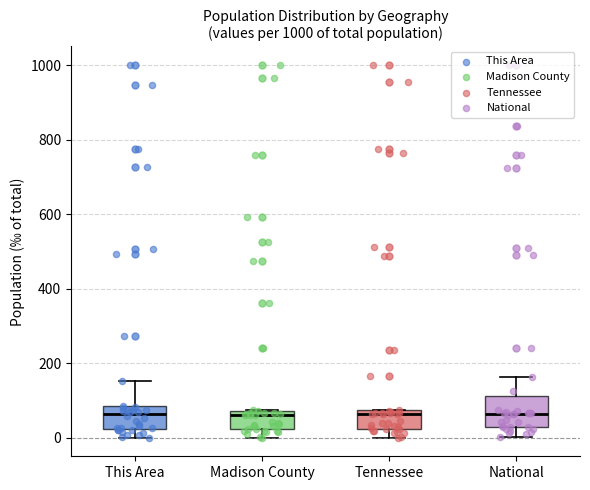

Reading left to right, transcribe this box plot: for each box, give where its median line is, the range the box spans, and where its two whiskers end, as read against the y-axis. The values are not printed on the chart, so give them approximately, as read against the axis.

This Area: median 60, box 20 to 80, whiskers 0 to 160
Madison County: median 60, box 20 to 80, whiskers 0 to 80
Tennessee: median 60, box 20 to 80, whiskers 0 to 80
National: median 60, box 20 to 120, whiskers 0 to 160